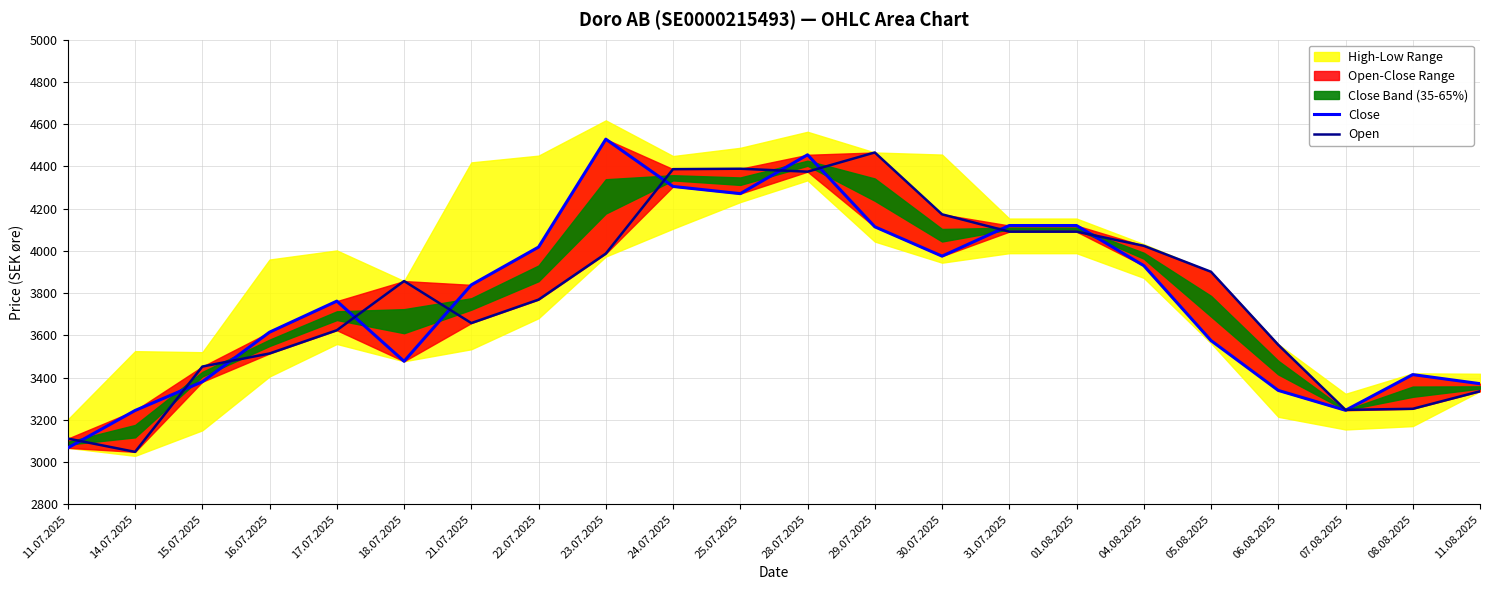

How many intersections are there between Open and Close?

11